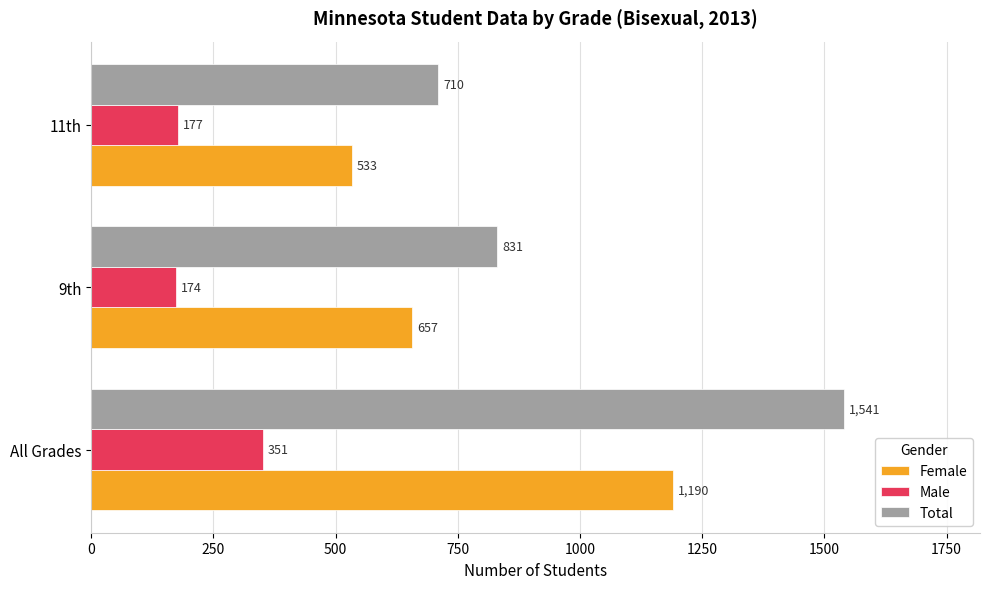

Which series has the largest total across all categories?

Total